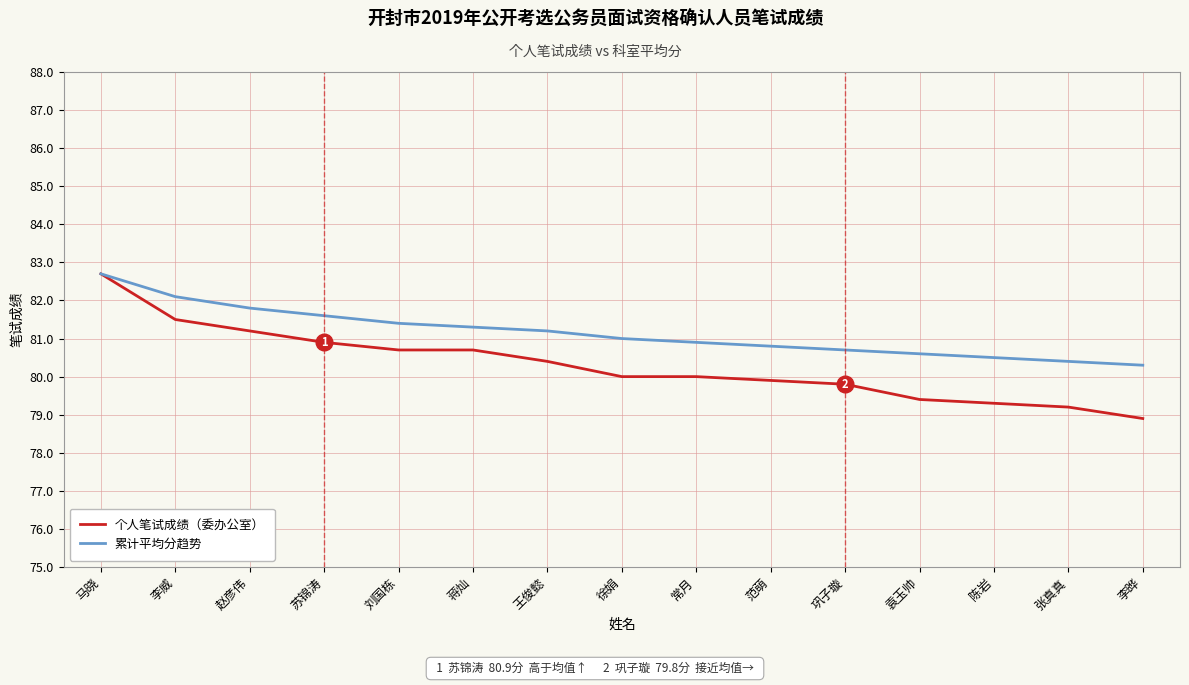

What position from the right is 巩子璇?

5